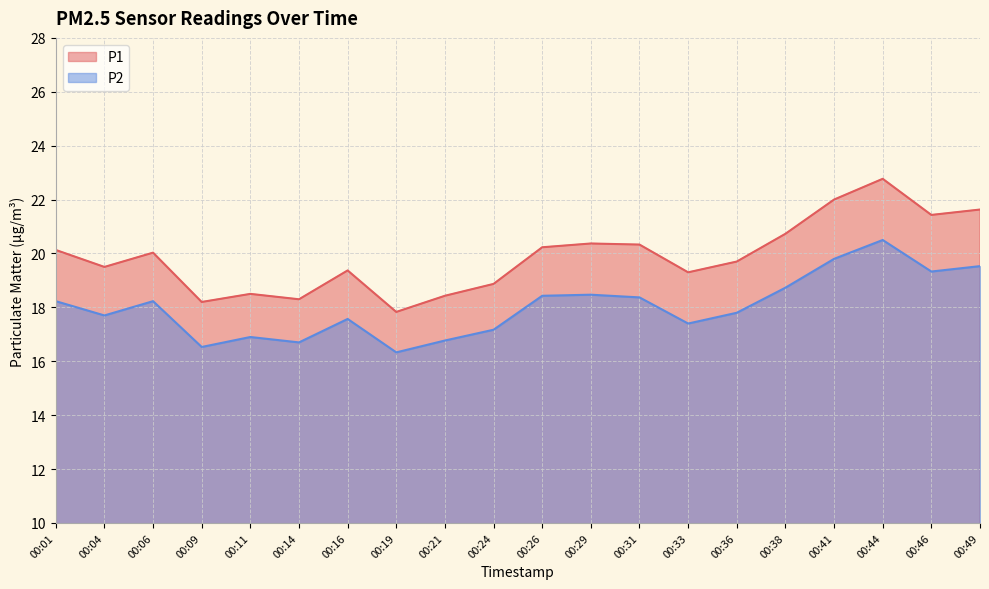

How many series are shown in this chart?

2